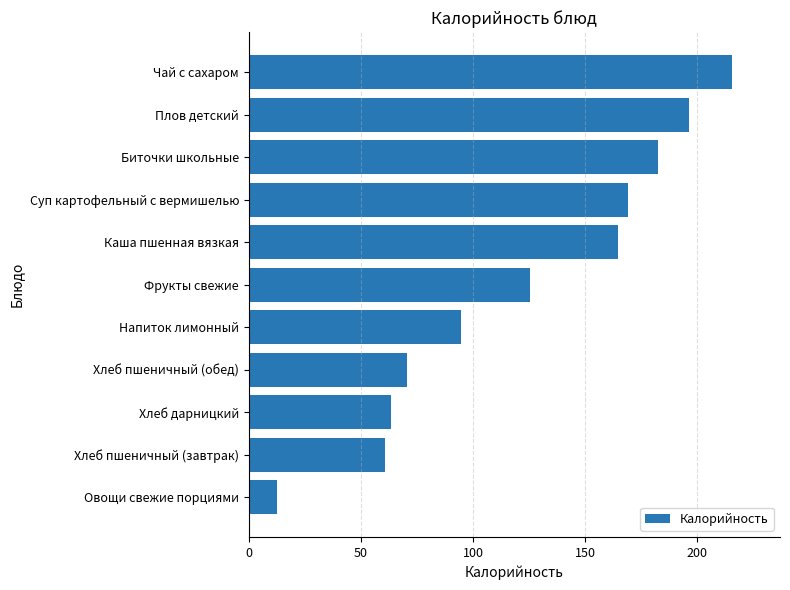

Does the chart contain stacked bars?

No